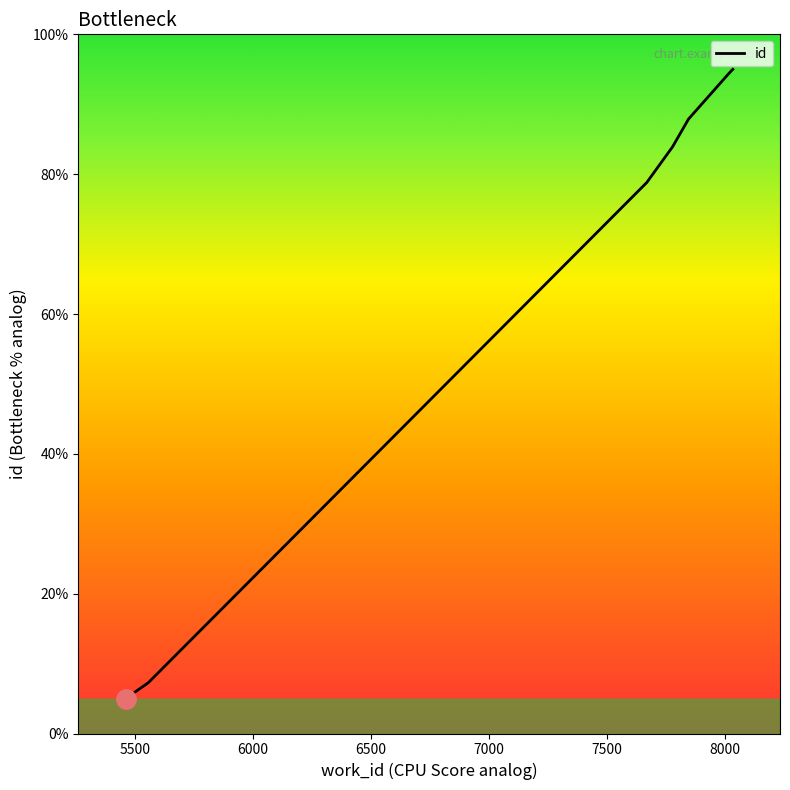

What is the value of the 6th point from the left?

87.8